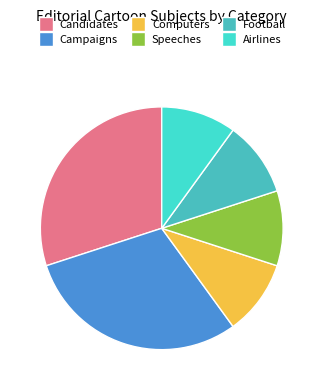

Which has a higher value, Football or Campaigns?

Campaigns